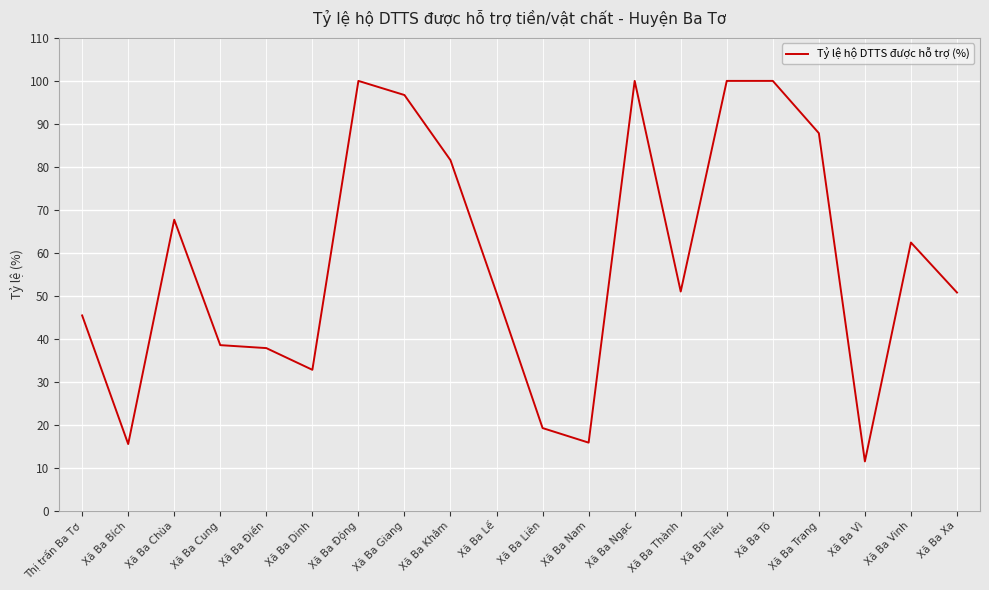

True or false: the data shows 139.5 at Xã Ba Giang.

False